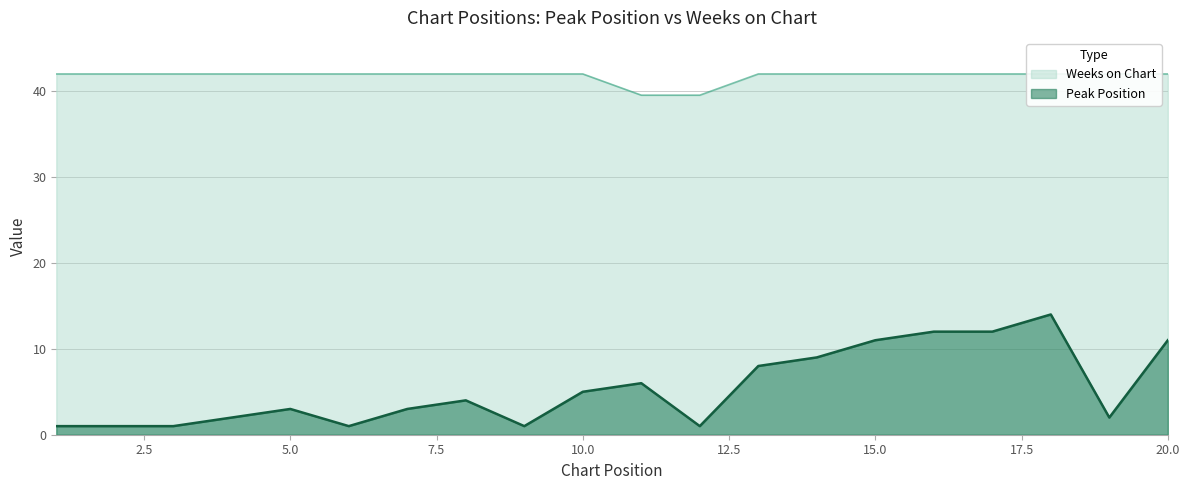

Which series has the largest total across all categories?

Weeks on Chart